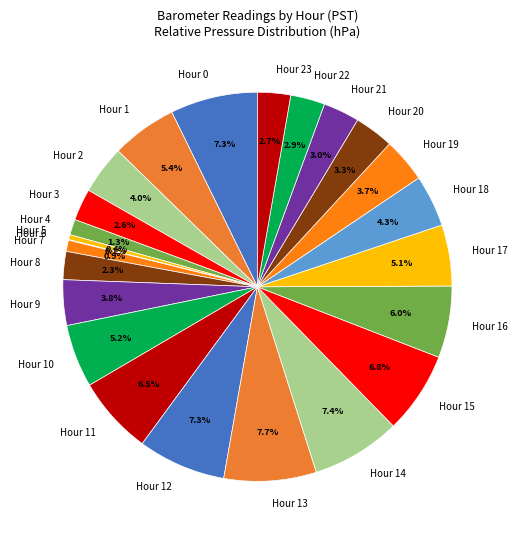

What percentage is the Hour 4 slice, to the nearest percent?

1%